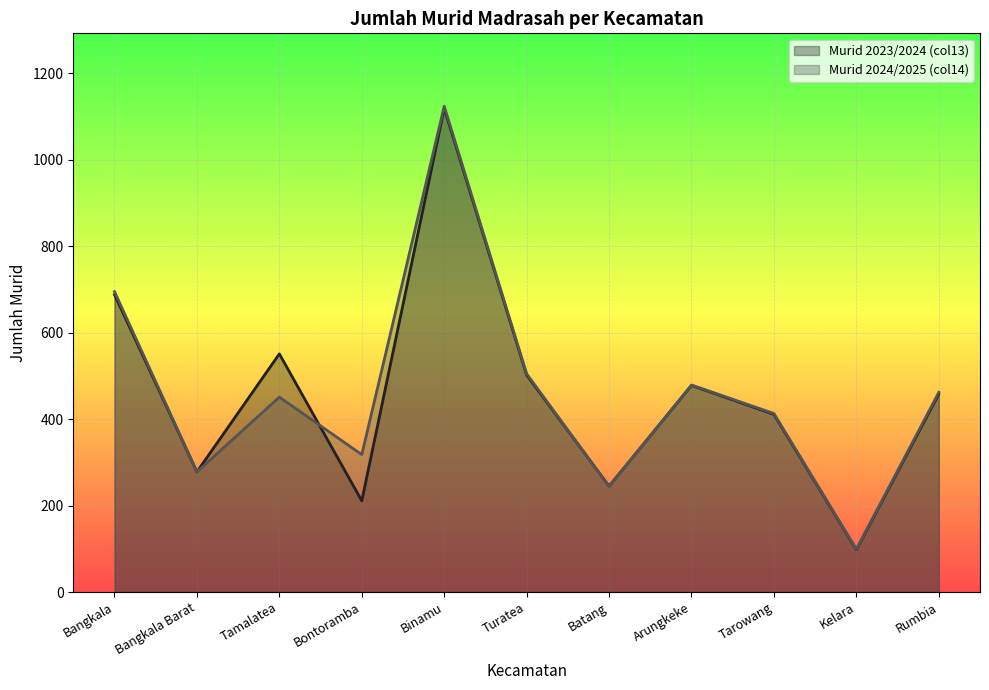

Rank the series by their average value, from highest to lowest.

Murid 2024/2025 (col14), Murid 2023/2024 (col13)